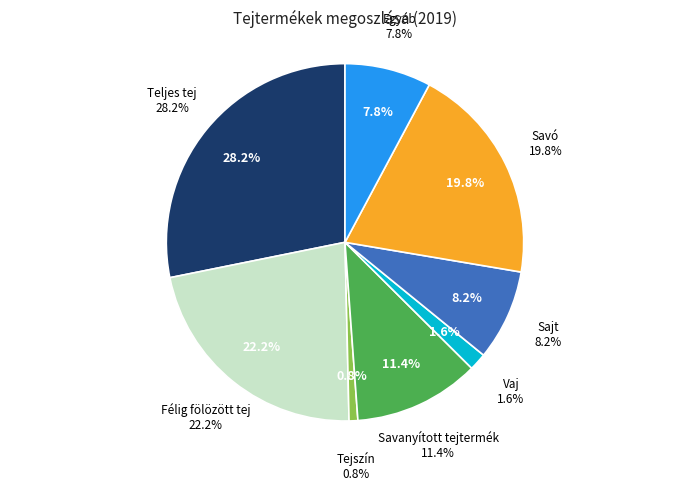

Rank the categories by value from lowest to highest.

Tejszín, Vaj, Egyéb, Sajt, Savanyított tejtermék, Savó, Félig fölözött tej, Teljes tej